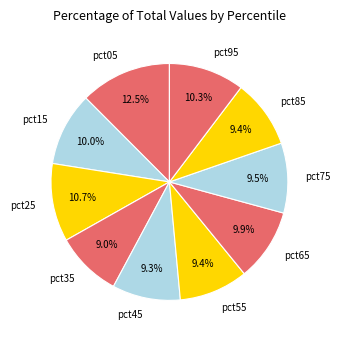

Count the number of slices in the pie.

10